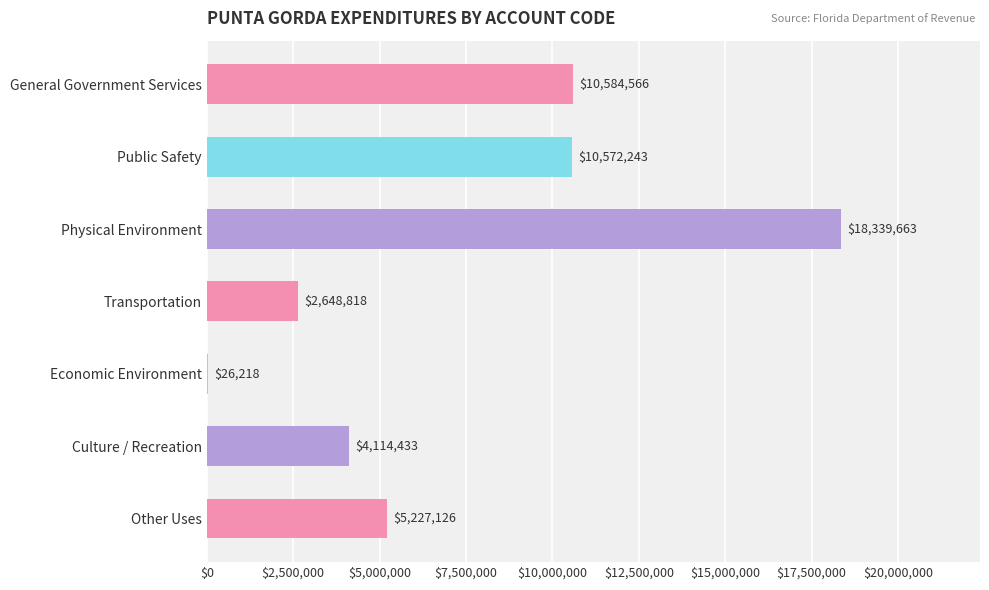

Count the number of data series in this chart.

1